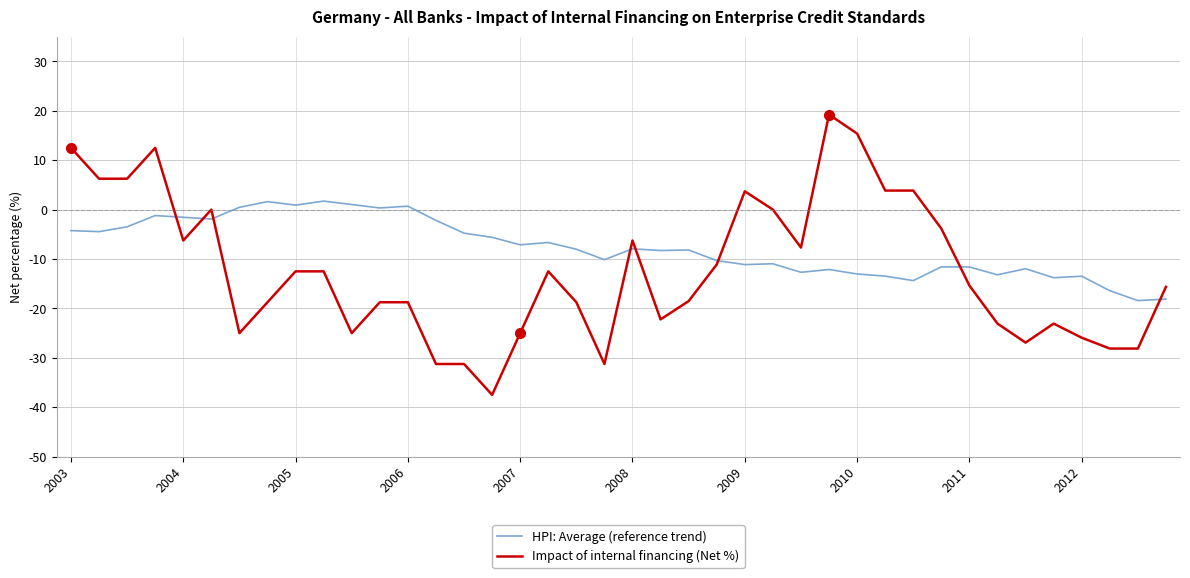

What is the difference between the second highest and second lowest values in the HPI: Average (reference trend) series?

19.7